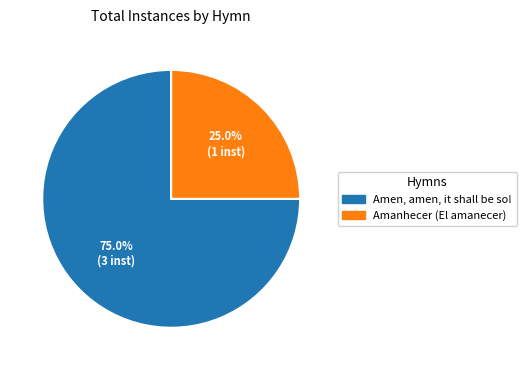

Count the number of slices in the pie.

2